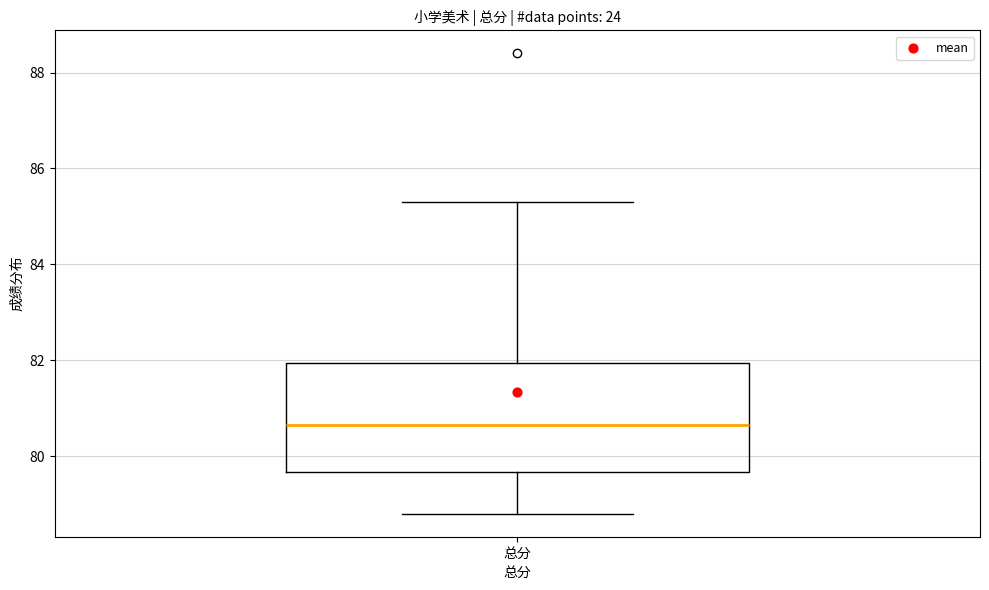

Read this box plot against the y-axis: the position of the median line, the range covered by the box, and the ends of both whiskers. The values are not printed on the chart, so give them approximately, as read against the axis.

median 80.6, box 79.6 to 82.0, whiskers 78.8 to 85.4